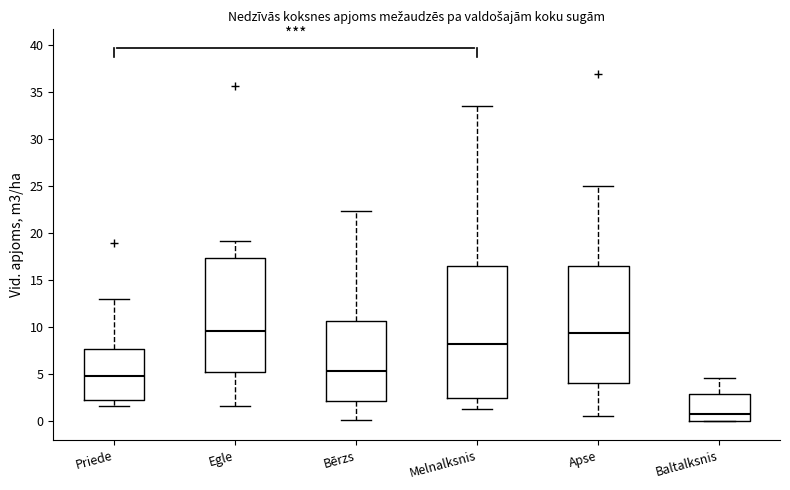

Reading left to right, transcribe this box plot: for each box, give where its median line is, the range the box spans, and where its two whiskers end, as read against the y-axis. The values are not printed on the chart, so give them approximately, as read against the axis.

Priede: median 5.0, box 2.5 to 7.5, whiskers 1.5 to 13.0
Egle: median 9.5, box 5.0 to 17.5, whiskers 1.5 to 19.0
Bērzs: median 5.5, box 2.0 to 10.5, whiskers 0.0 to 22.5
Melnalksnis: median 8.0, box 2.5 to 16.5, whiskers 1.5 to 33.5
Apse: median 9.5, box 4.0 to 16.5, whiskers 0.5 to 25.0
Baltalksnis: median 1.0, box 0.0 to 3.0, whiskers 0.0 to 4.5